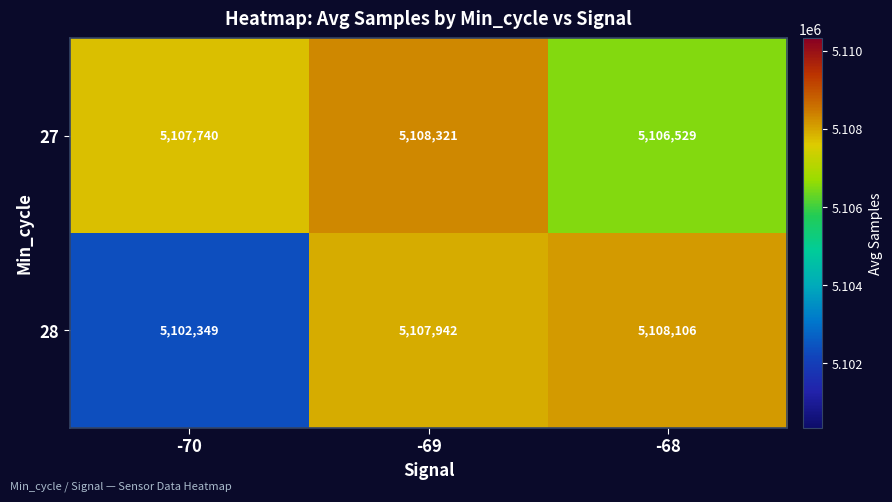

Rank the series by their average value, from lowest to highest.

28, 27